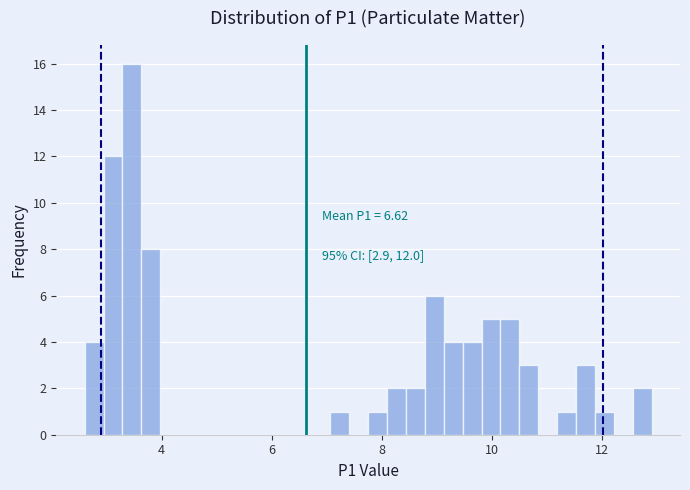

Read against the x-axis, roughly where is the centre of the tallest bar?

3.4